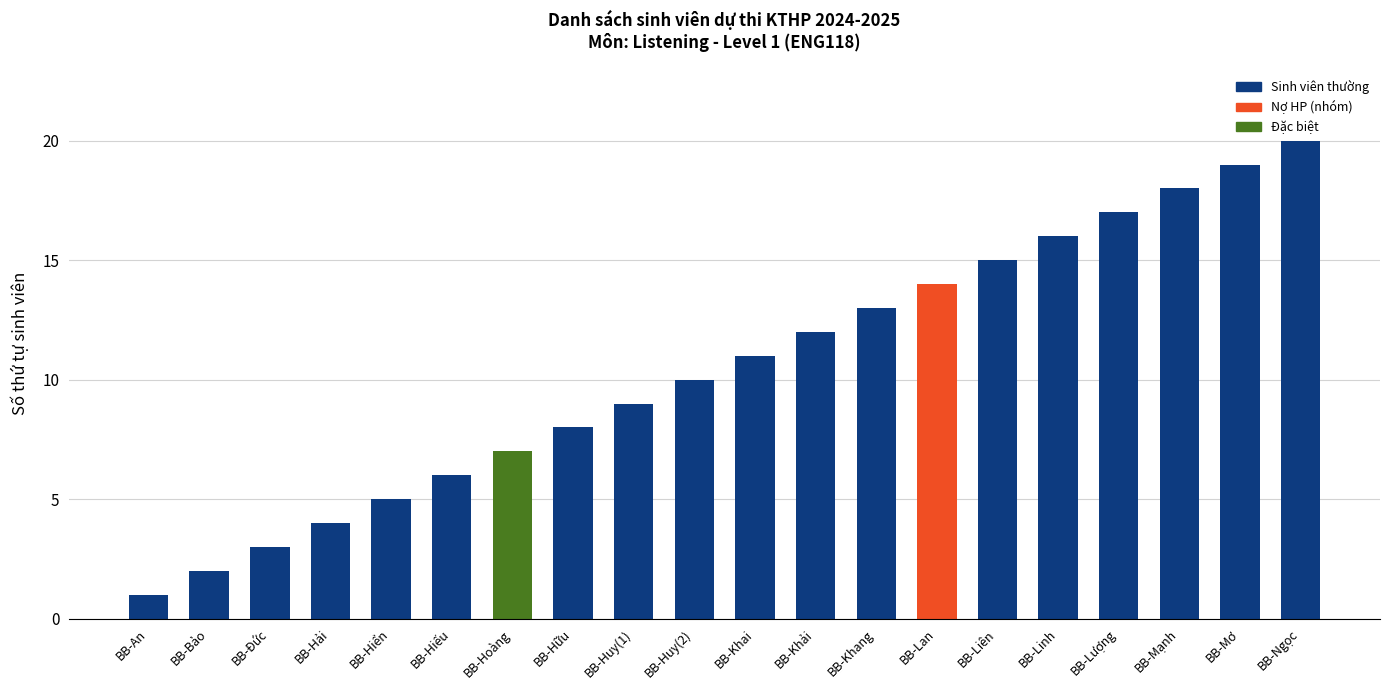

How many data points are less than 11?

10